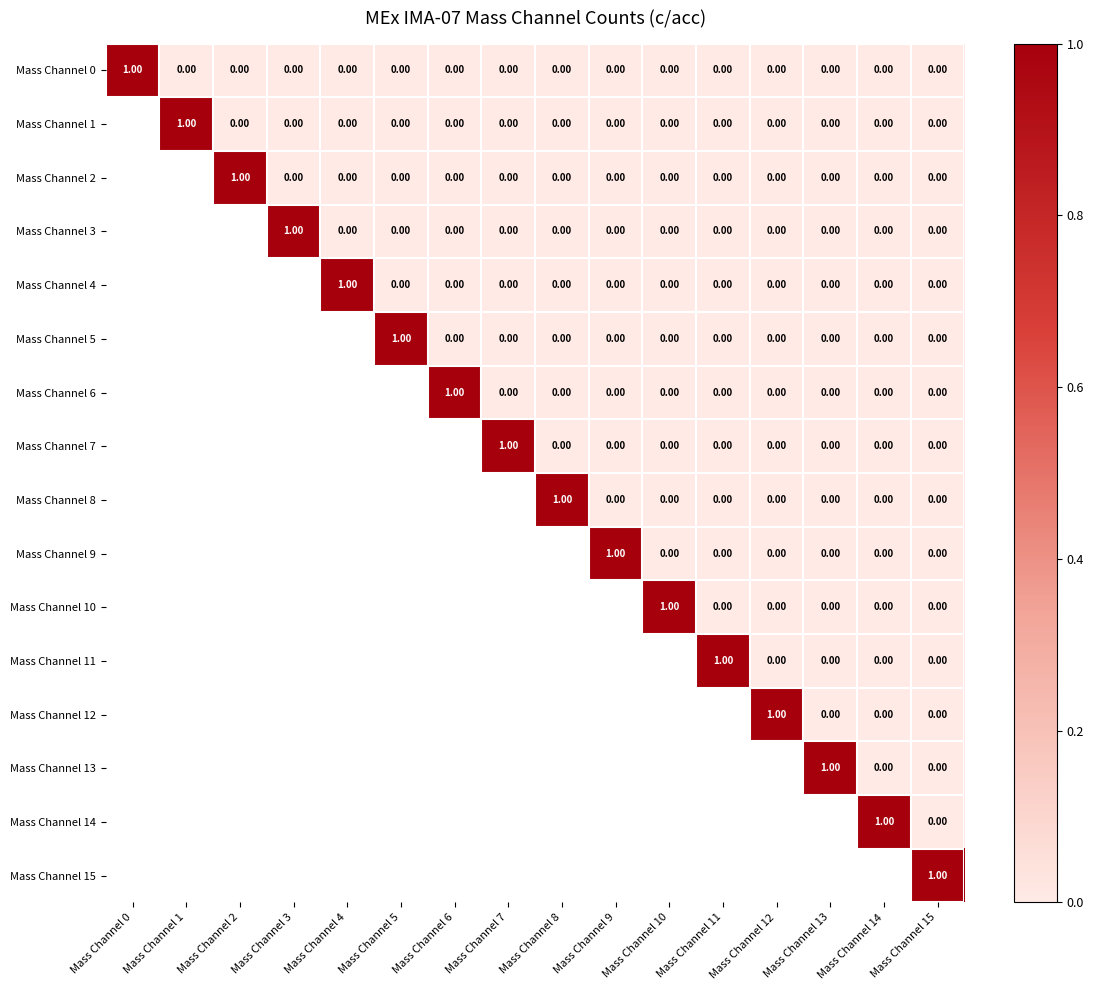

What is the greatest value displayed?

1.0